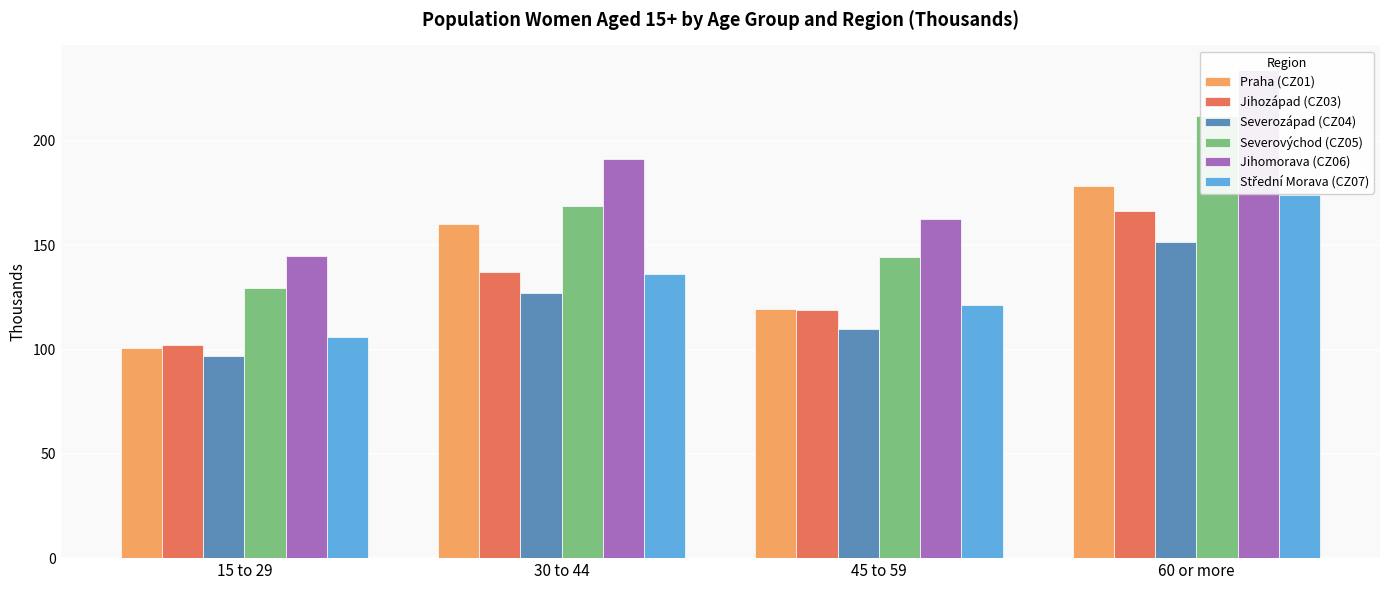

Between 45 to 59 and 60 or more, which series saw the biggest shift?

Jihomorava (CZ06)